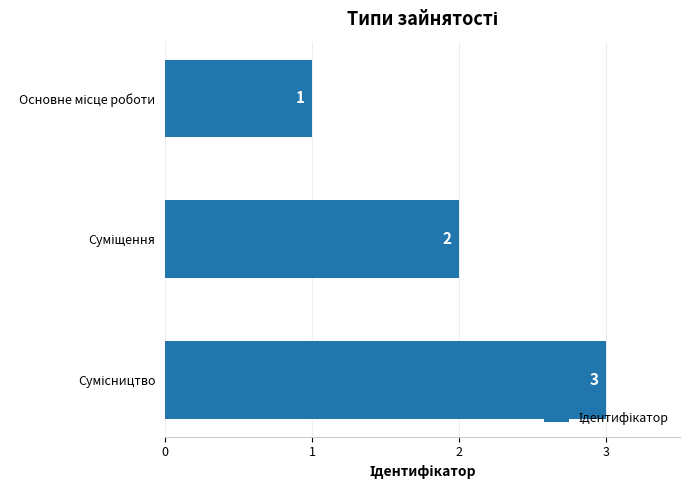

What is the difference between the maximum and second lowest values?

1